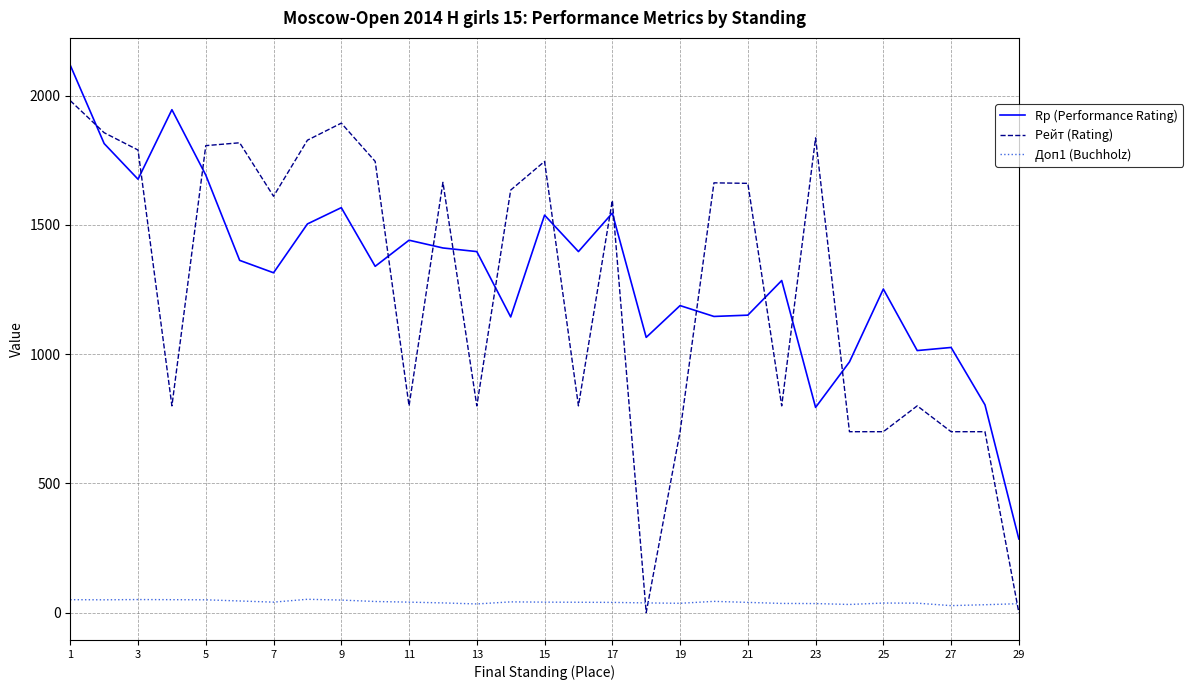

True or false: Rp (Performance Rating) has more than 0 interior local peaks.

True